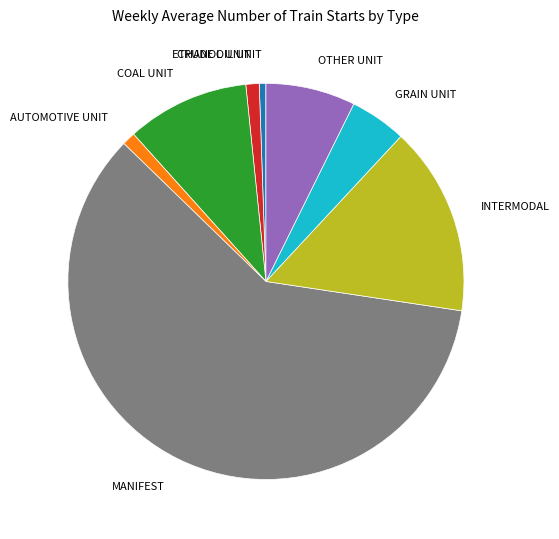

What is the ratio of the value at AUTOMOTIVE UNIT to the value at CRUDE OIL UNIT?

2.0